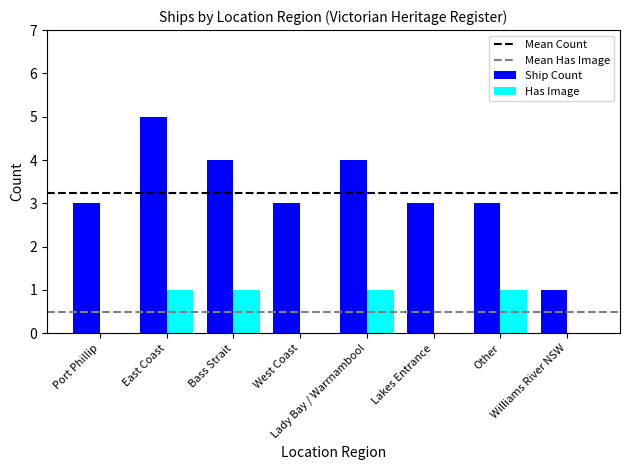

What is the total value across all series at East Coast?

6